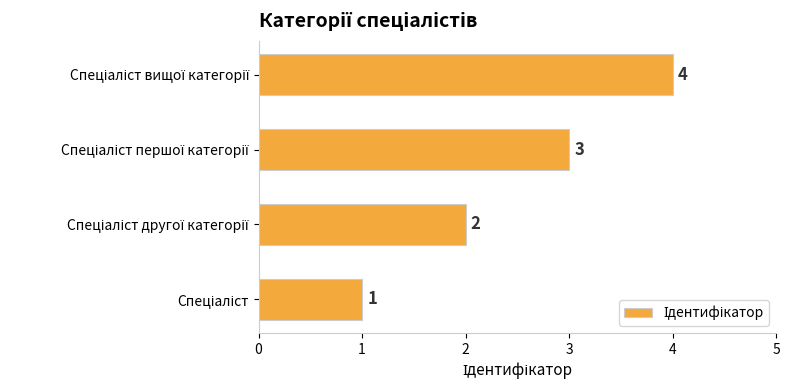

What is the greatest value displayed?

4